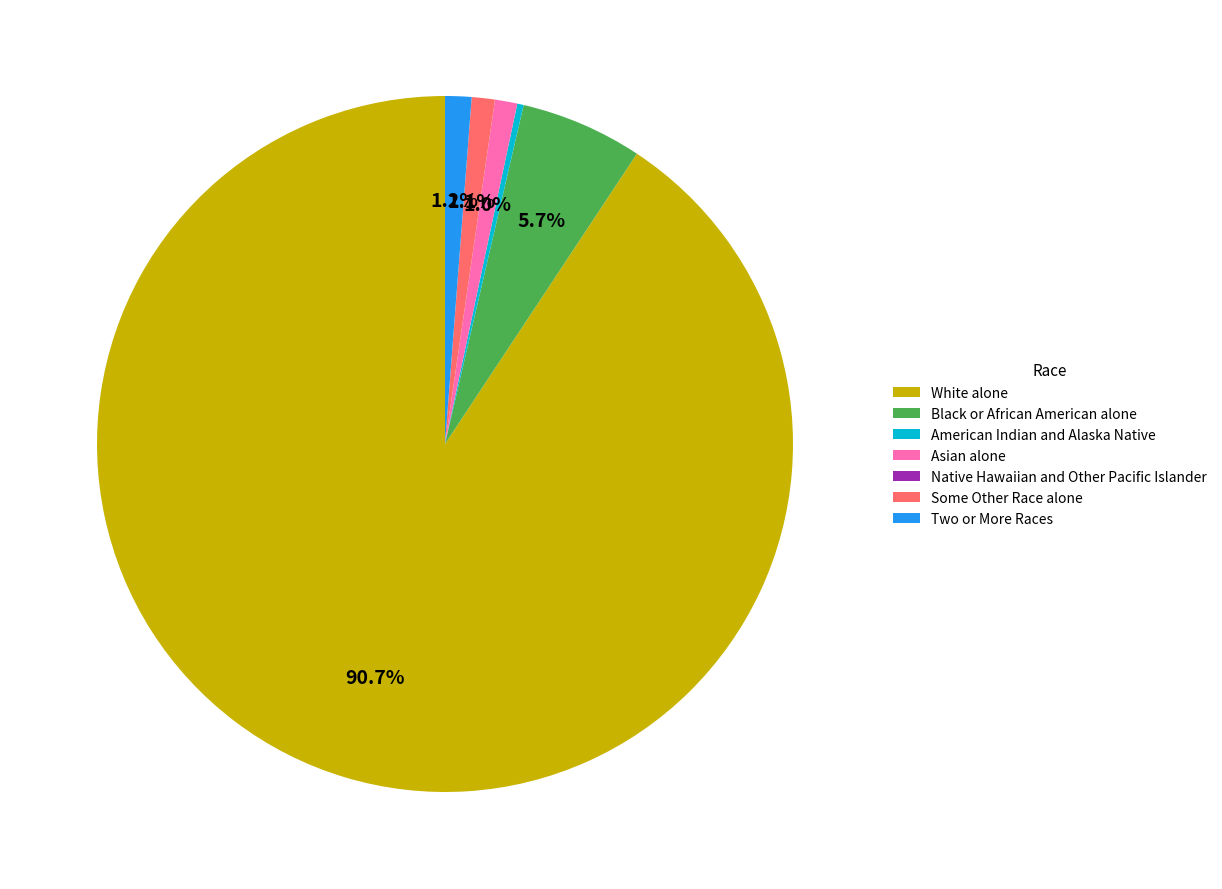

Does White alone represent more than half of the total?

Yes